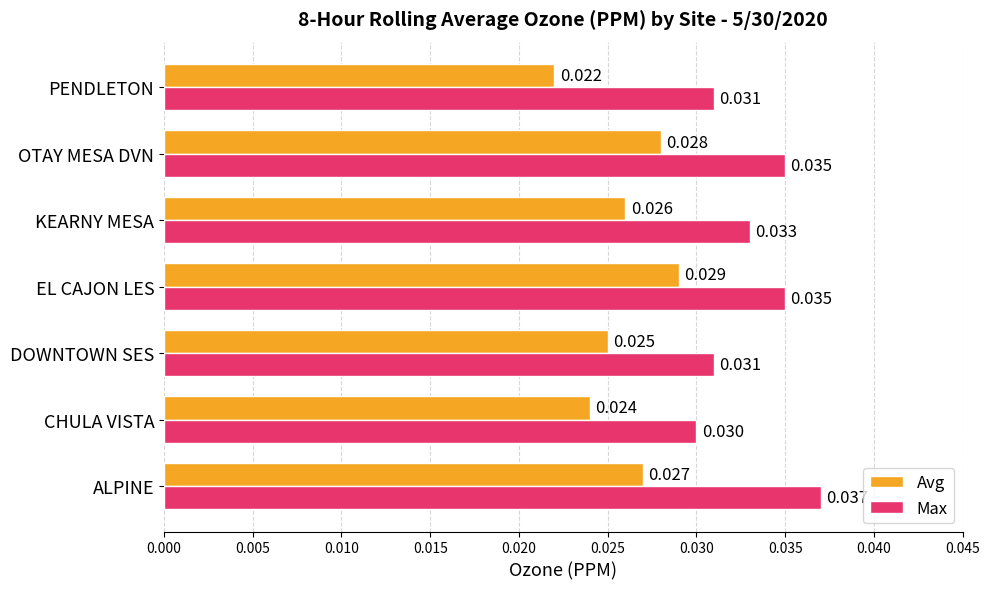

Is the value of Avg at EL CAJON LES greater than the value of Max at CHULA VISTA?

No